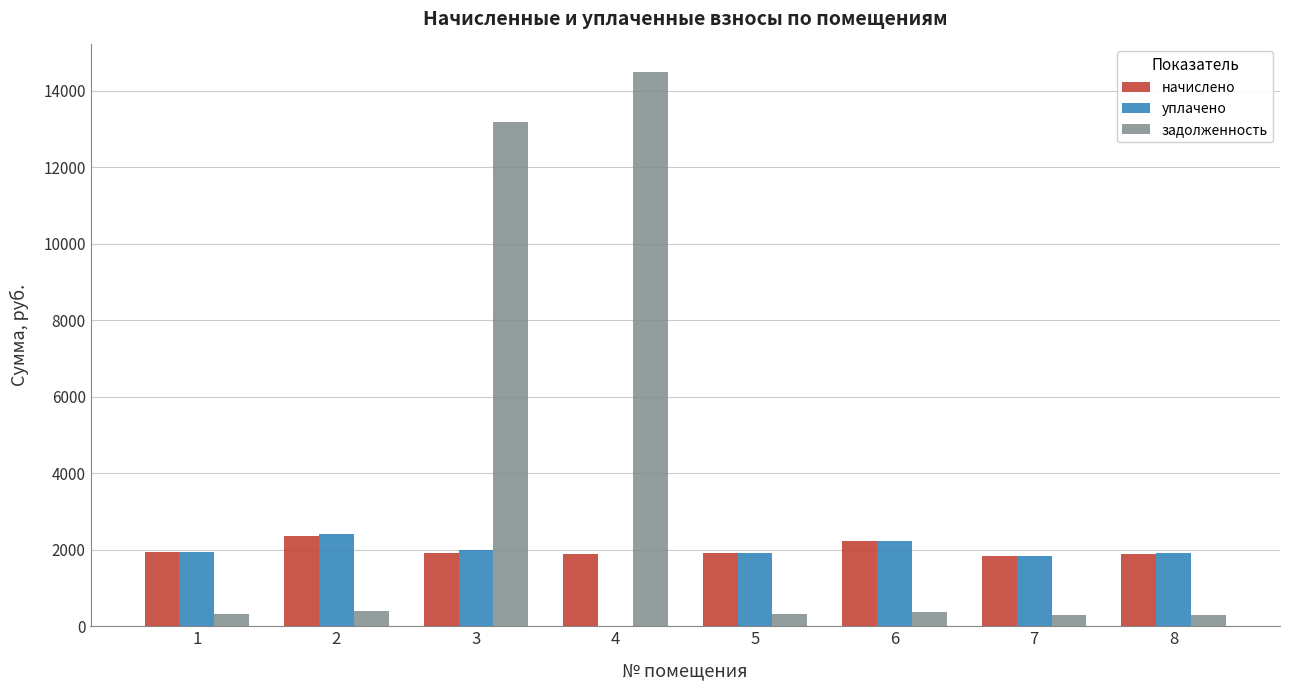

At which category is the sum across all series the highest?

3